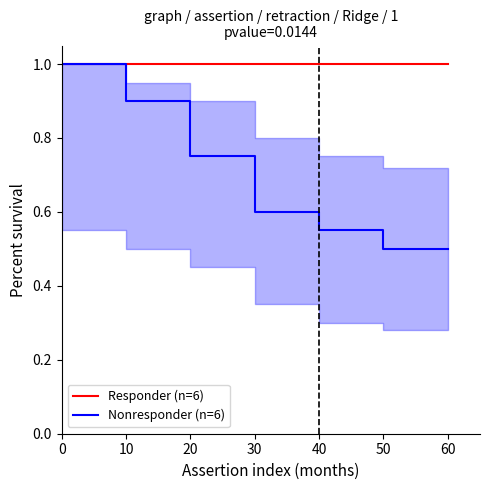

What is the total value across all series at 0?

2.0